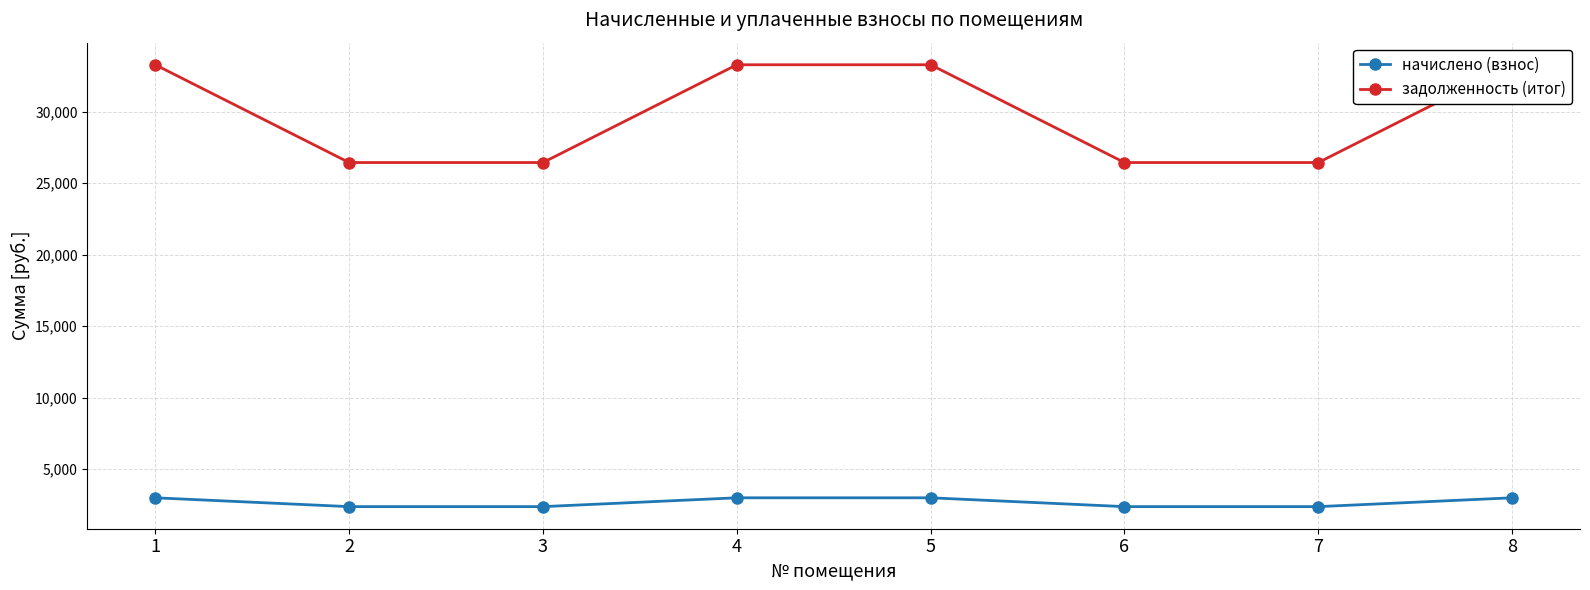

What is the minimum value for начислено (взнос)?

2388.4